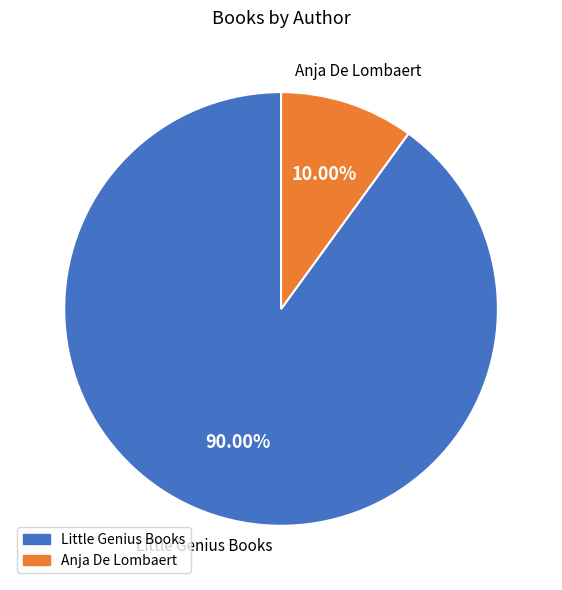

How many slices are in this pie chart?

2